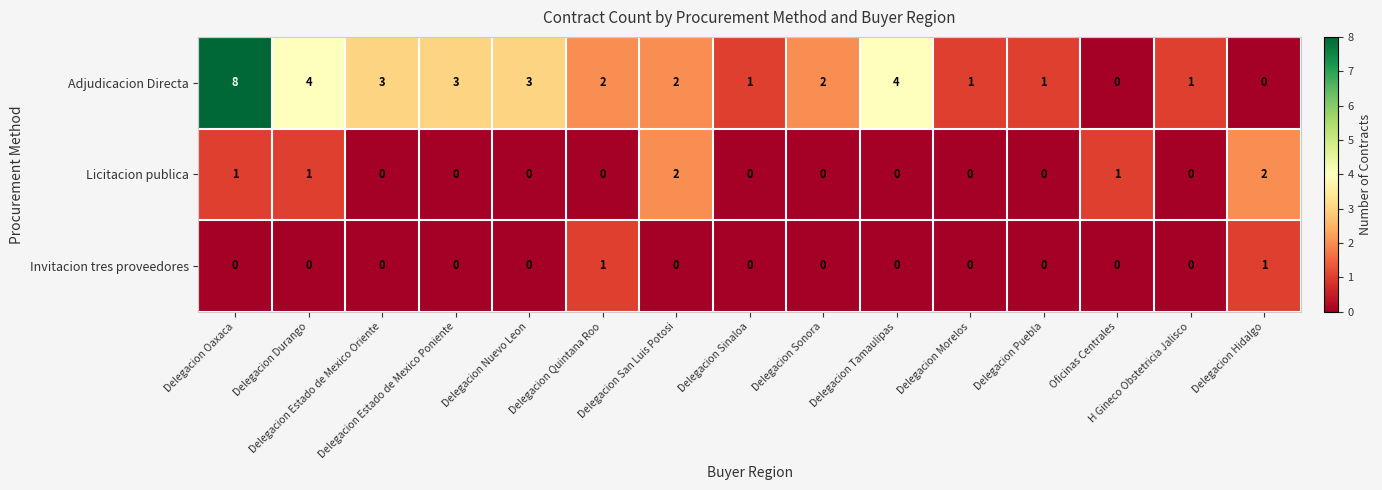

Count the Licitacion publica values in the range 0 to 1.

13